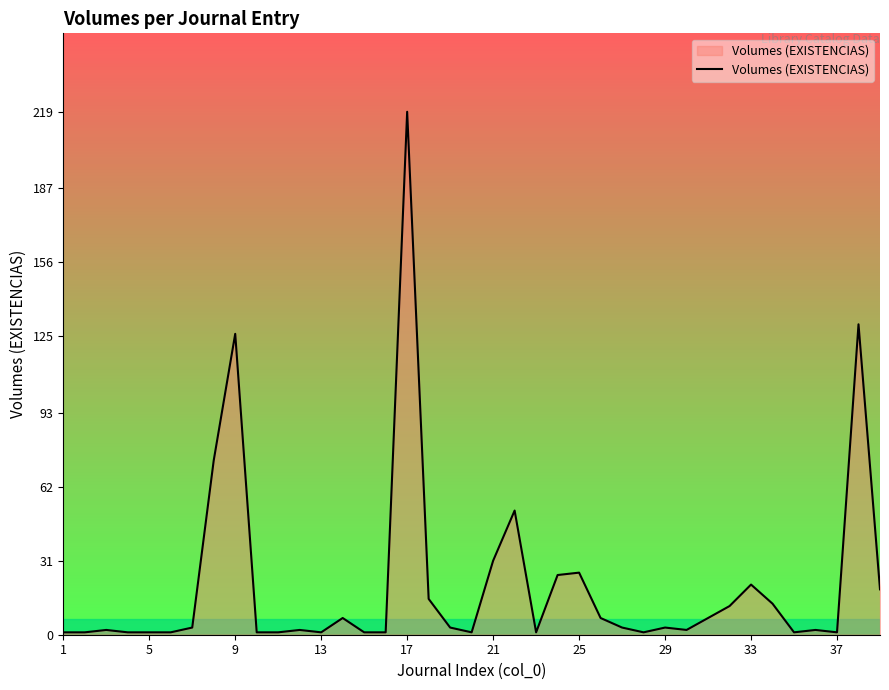

What is the greatest value displayed?

219